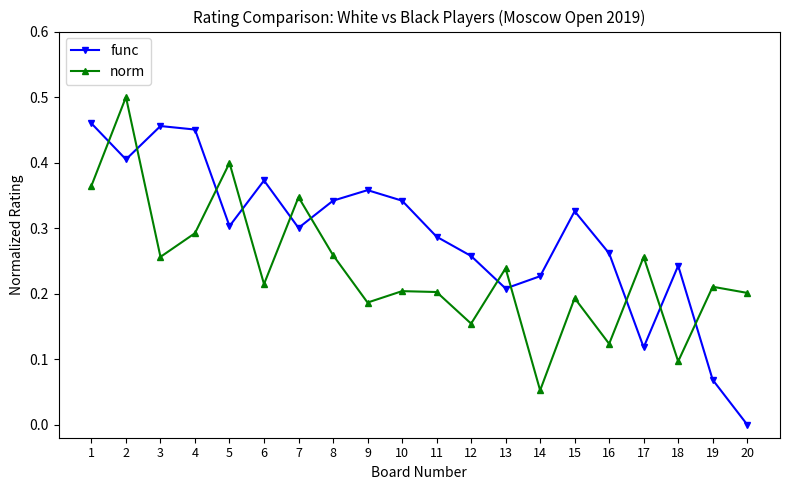

What is the sum of all norm values?

4.8